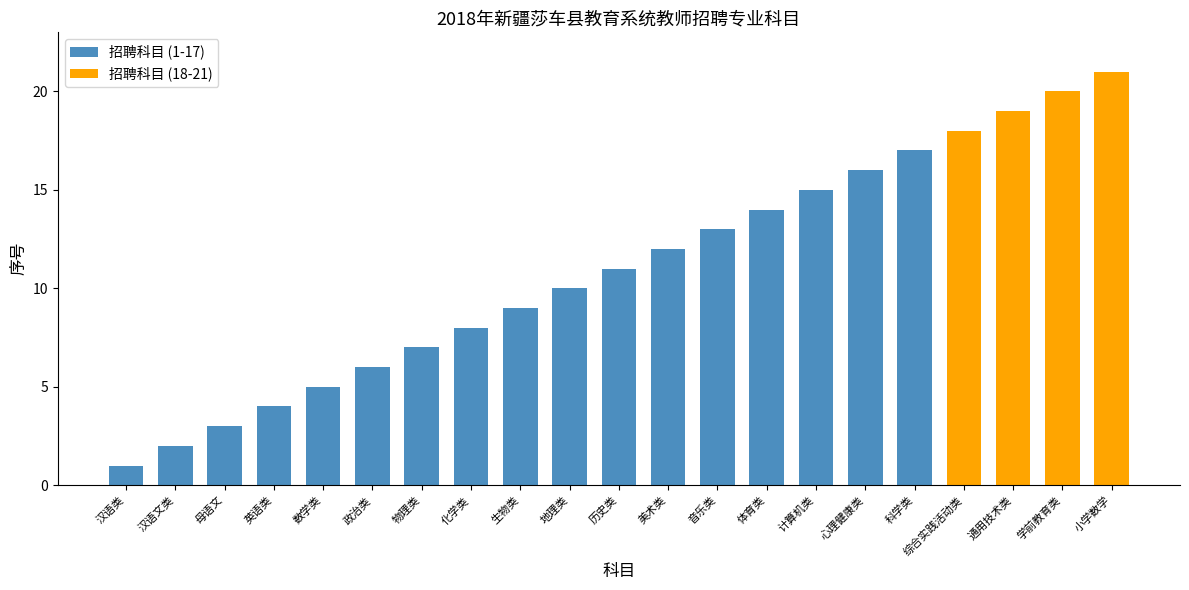

Reading left to right, list all the values displayed in this chart.

1	2	3	4	5	6	7	8	9	10	11	12	13	14	15	16	17	18	19	20	21